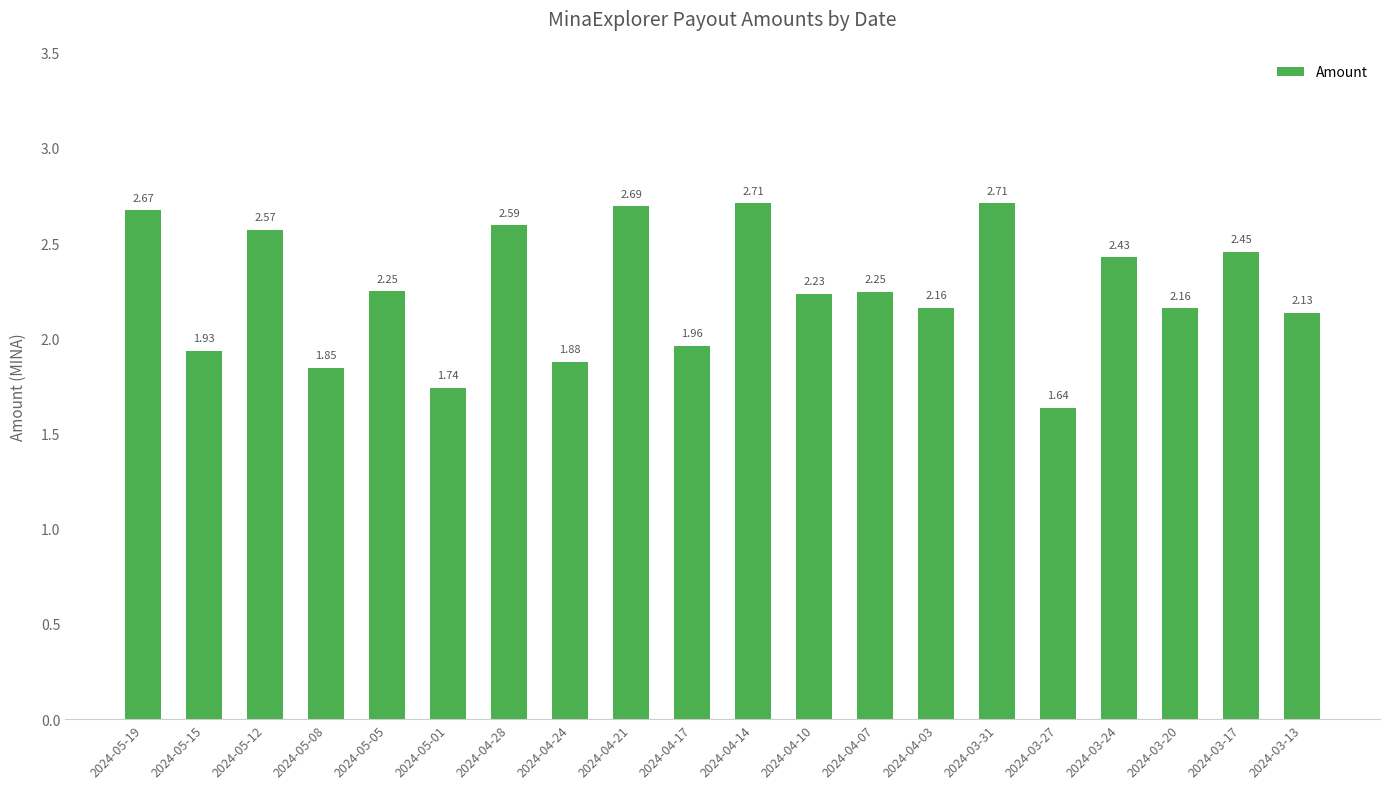

Which has a higher value, 2024-05-15 or 2024-04-10?

2024-04-10